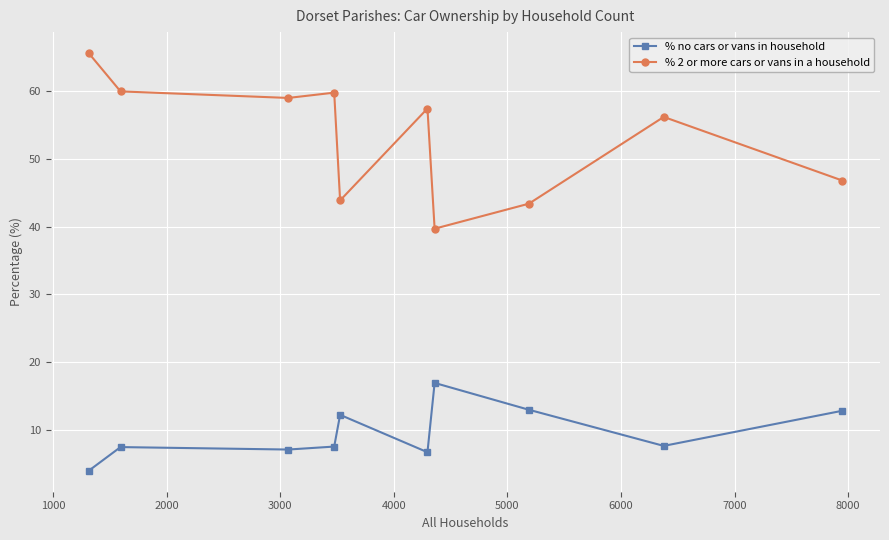

Rank the series by their average value, from highest to lowest.

% 2 or more cars or vans in a household, % no cars or vans in household